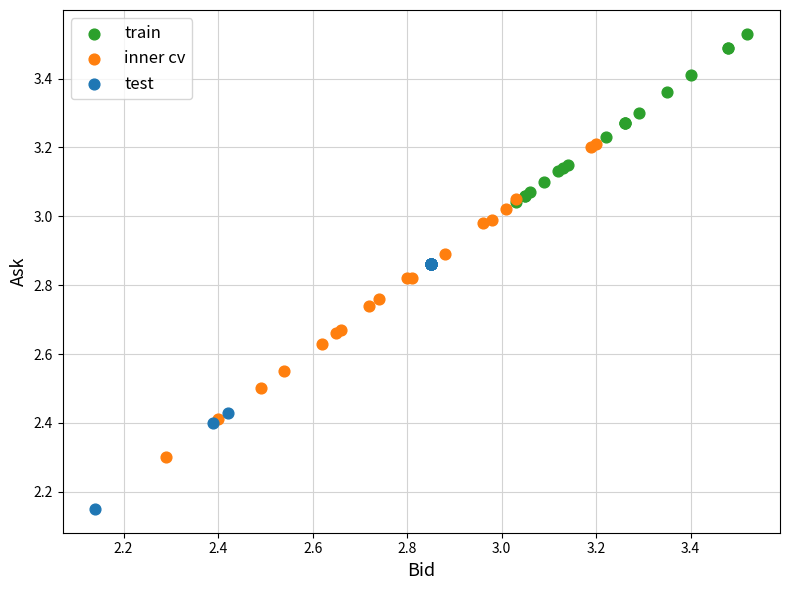

Which series has the widest spread of Y values?

inner cv